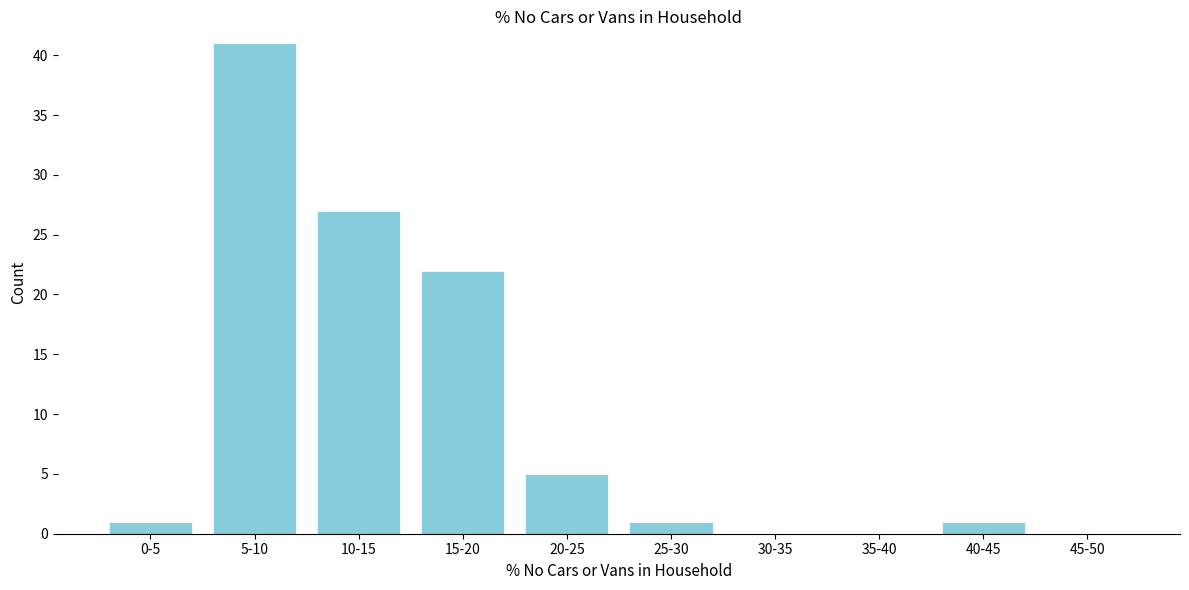

Reading left to right, what are all the values shown in this chart?

0-5=1	5-10=41	10-15=27	15-20=22	20-25=5	25-30=1	30-35=0	35-40=0	40-45=1	45-50=0